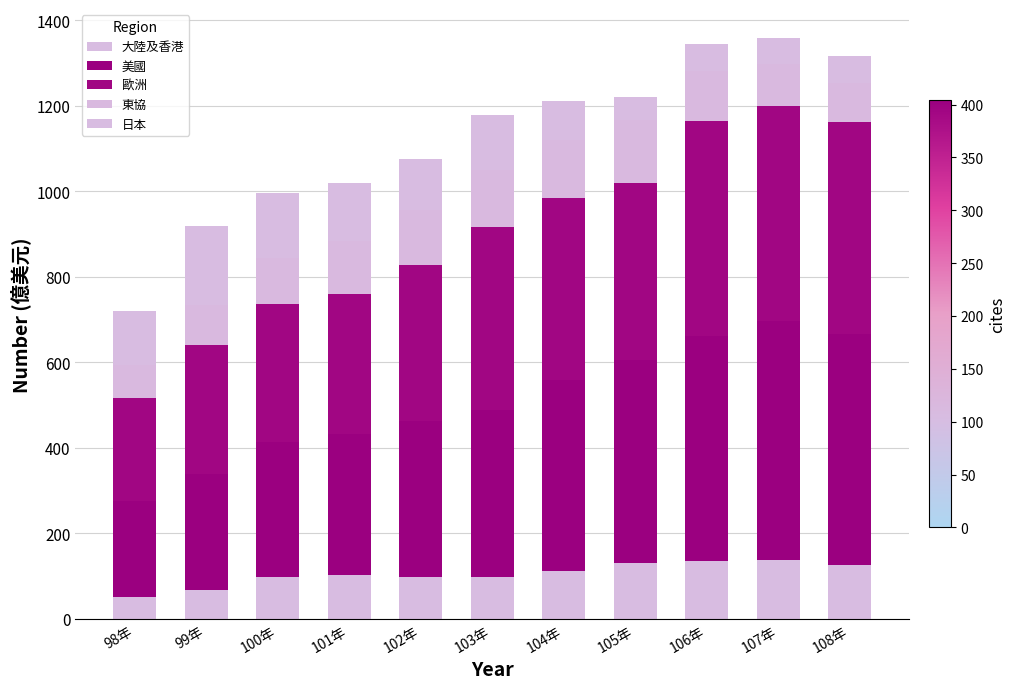

Does the chart contain stacked bars?

Yes